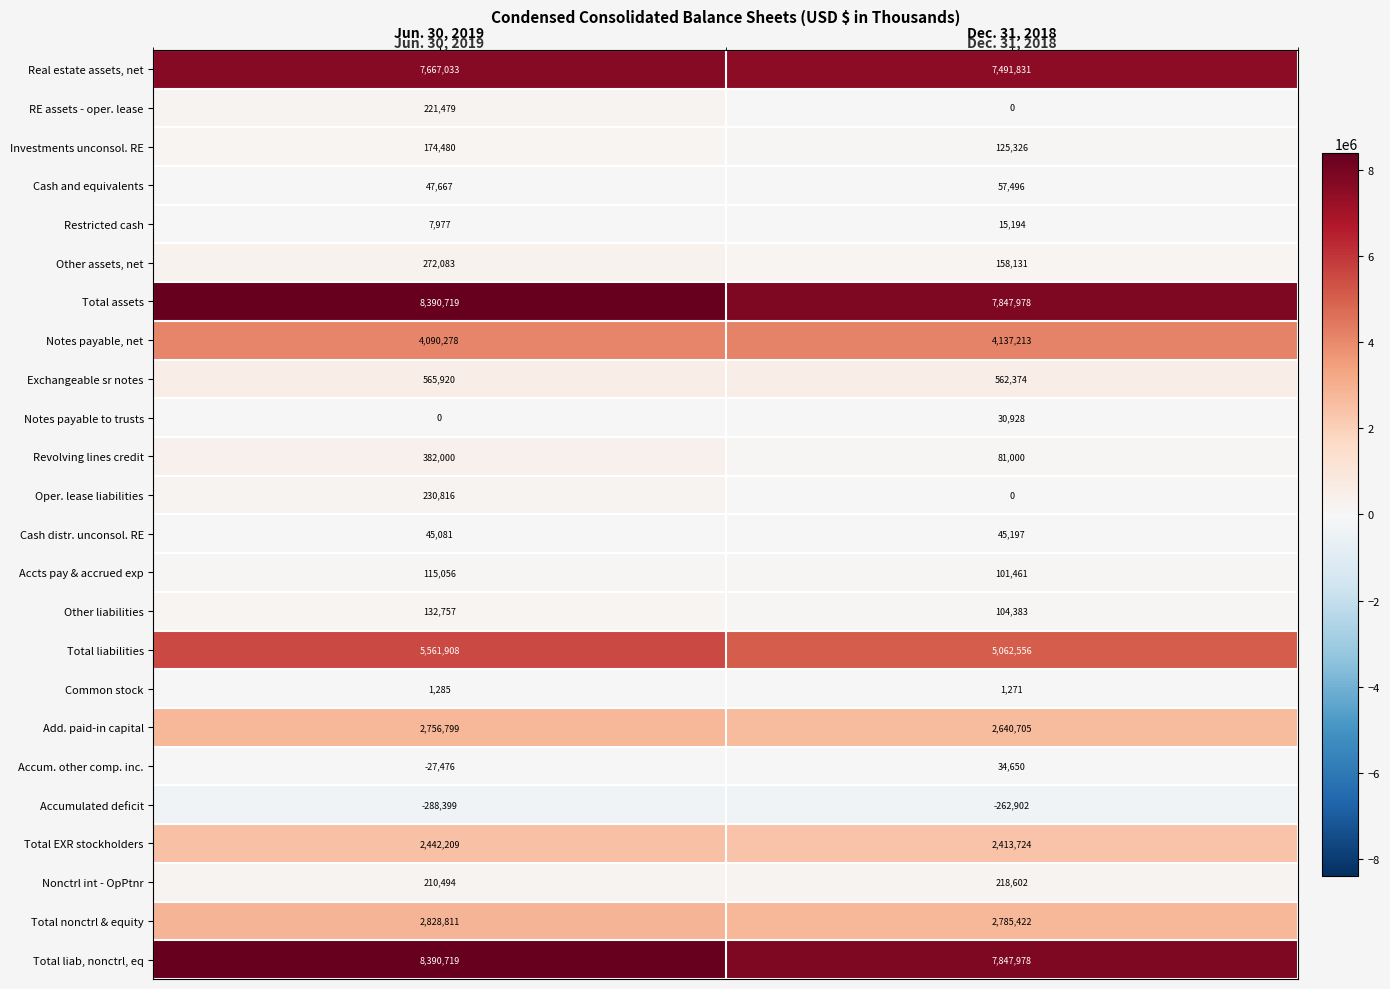

Rank the categories by Total nonctrl & equity value from lowest to highest.

Dec. 31, 2018, Jun. 30, 2019